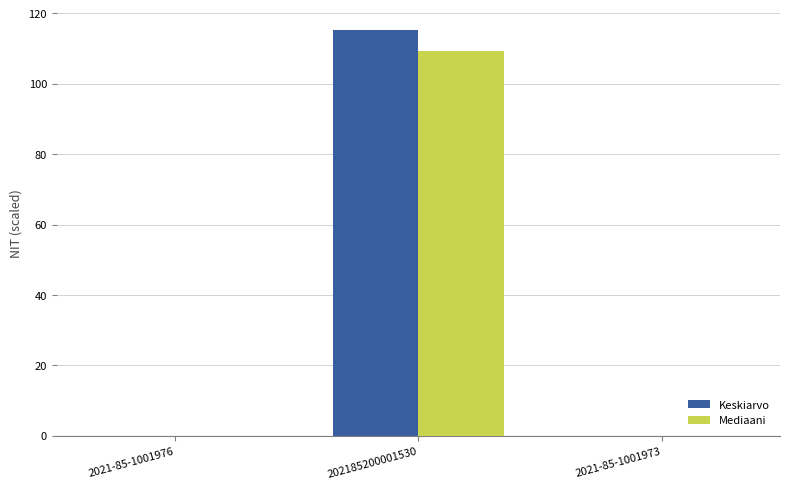

Which series changed the most between 2021-85-1001976 and 202185200001530?

Keskiarvo